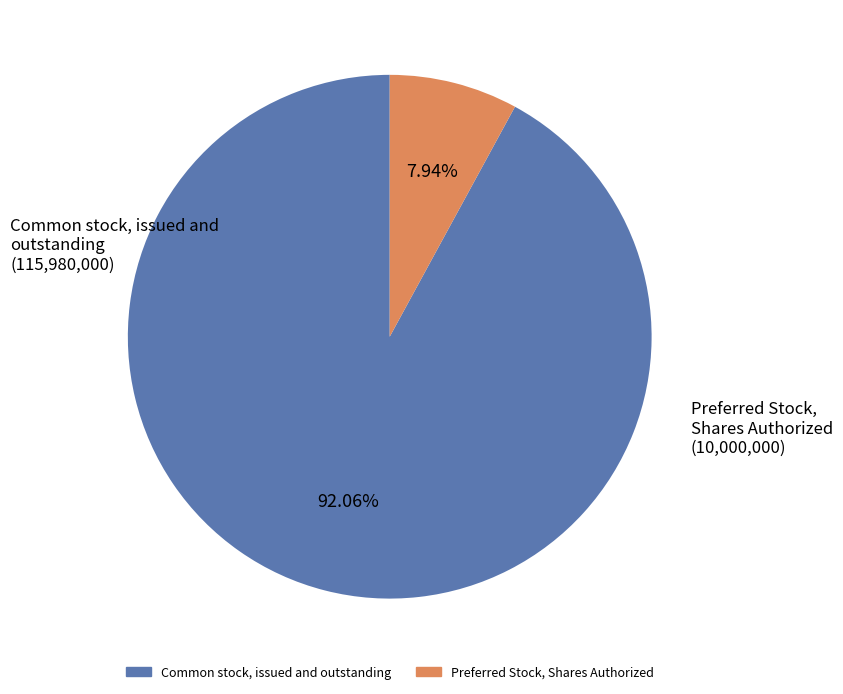

Is there any slice that represents more than half of the pie?

Yes